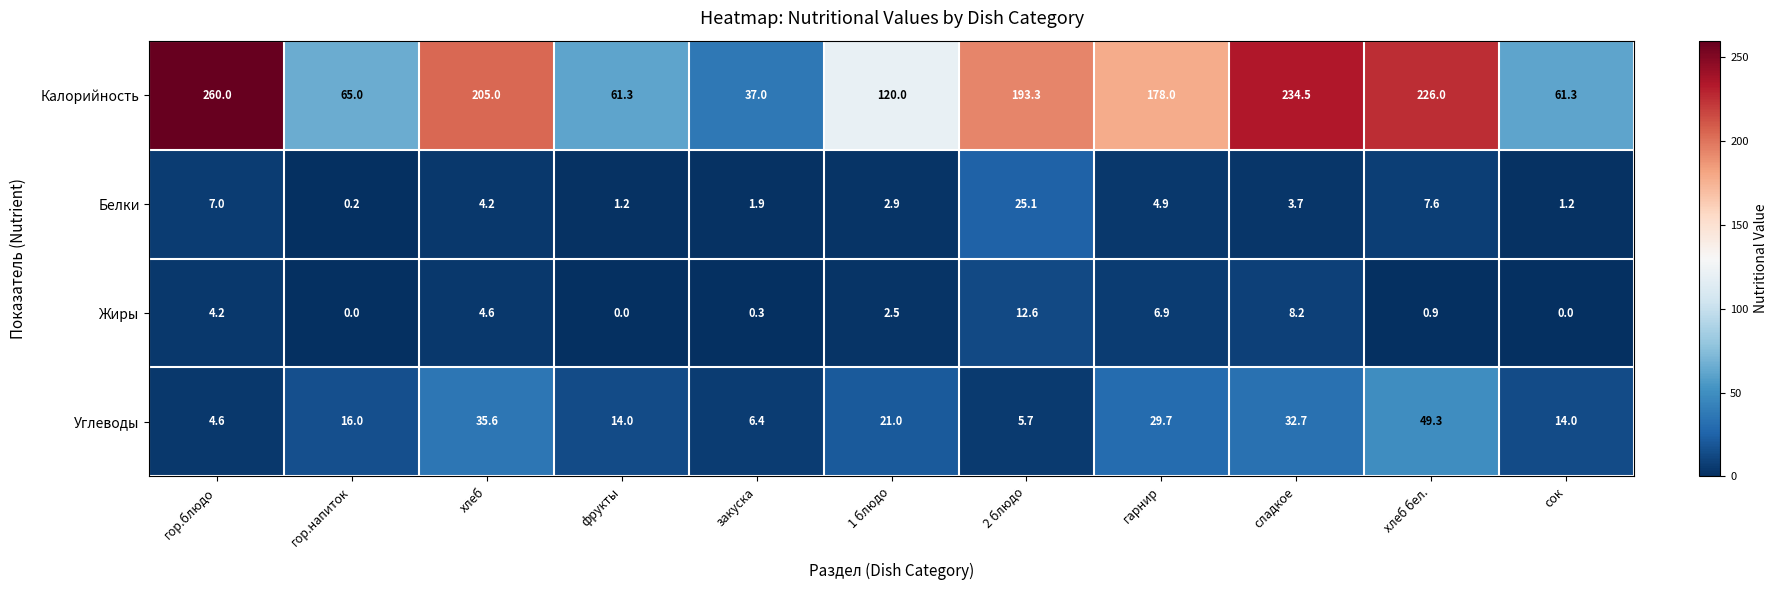

What is the difference between the maximum and minimum values in the Углеводы series?

44.7